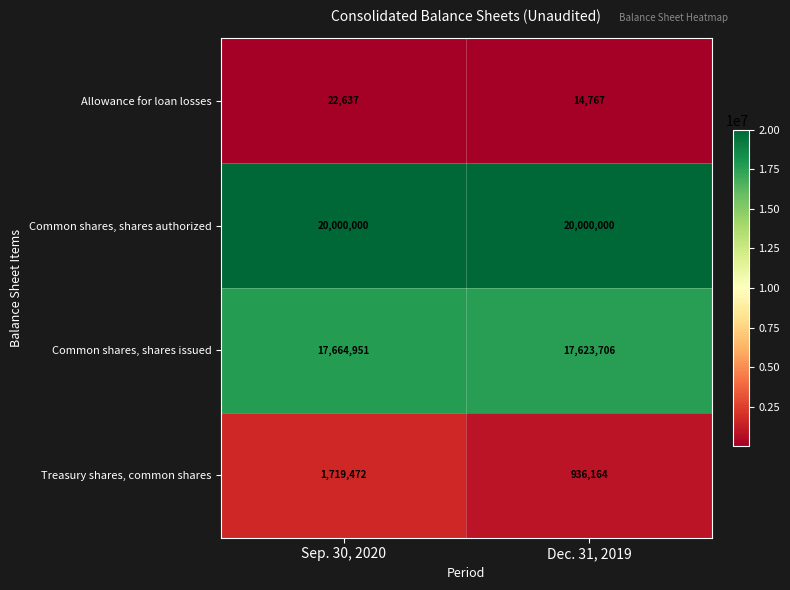

What is the difference between the Allowance for loan losses values at Dec. 31, 2019 and Sep. 30, 2020?

7870